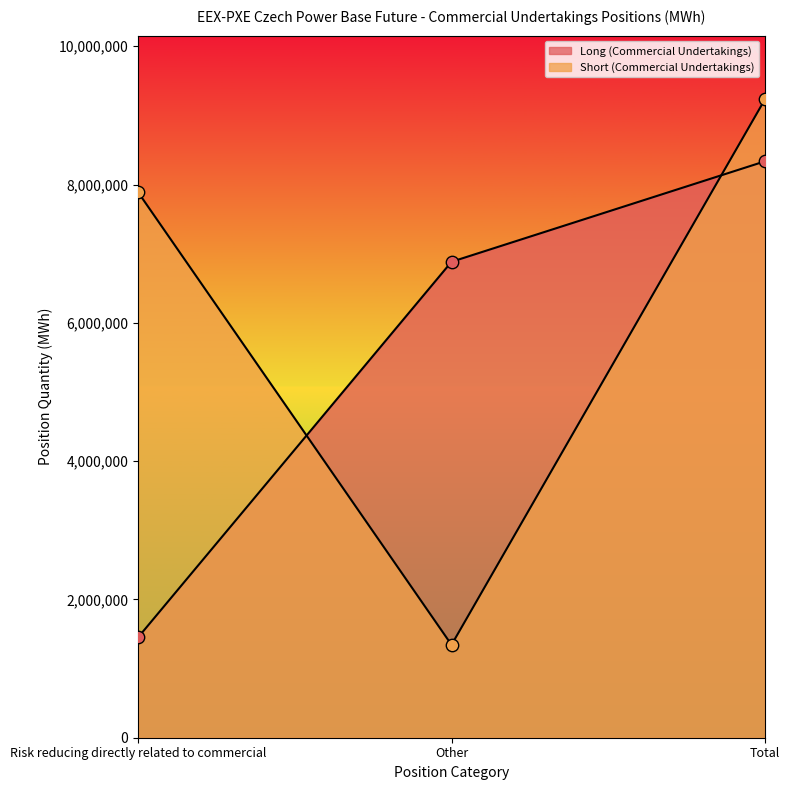

At how many categories does at least one series exceed 2600203?

3